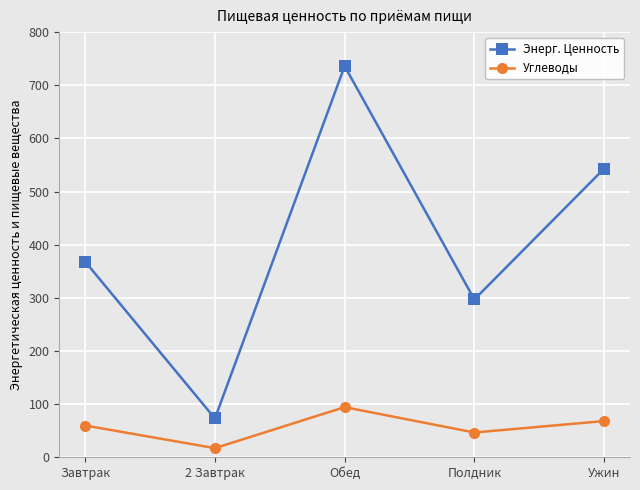

The value of Энерг. Ценность at Ужин is 380.1. True or false?

False